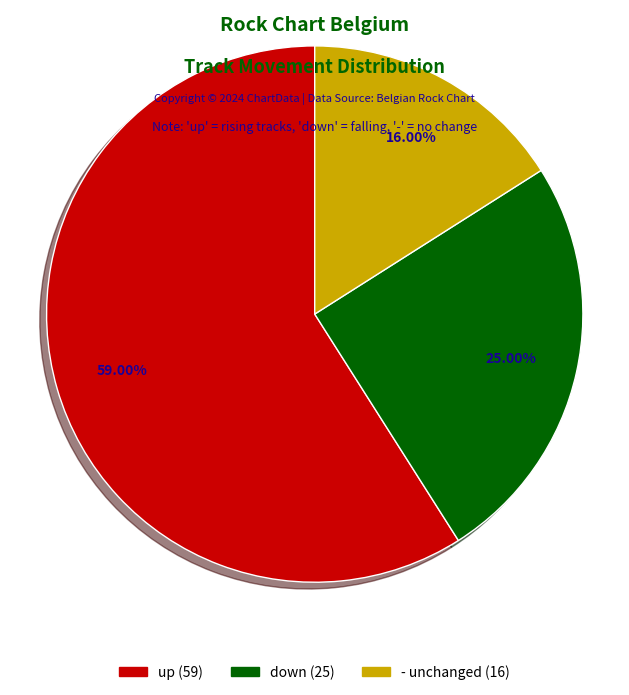

Count the number of slices in the pie.

3